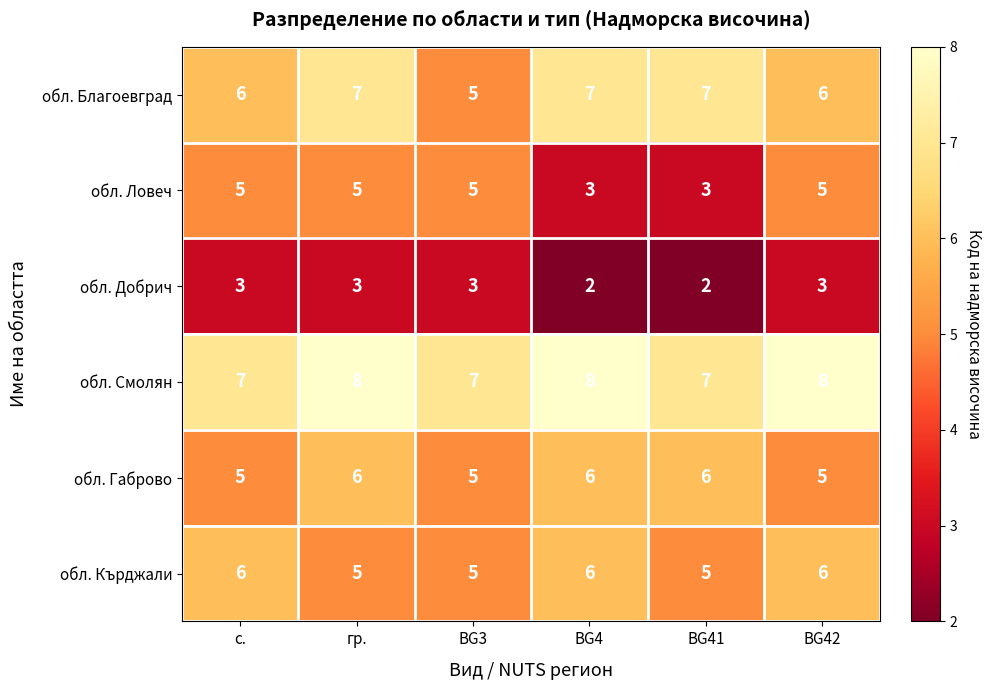

What is the spread (max minus min) of values at BG41?

5